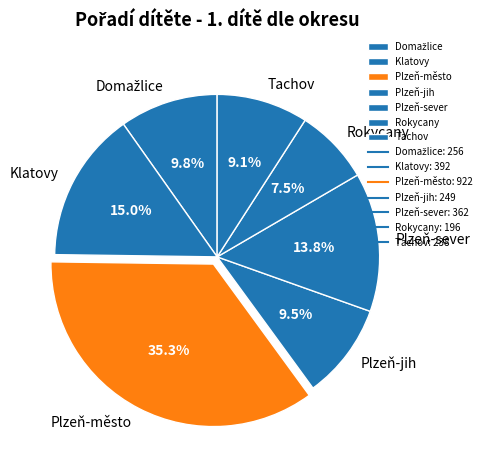

Is the sum of Klatovy and Rokycany greater than half?

No